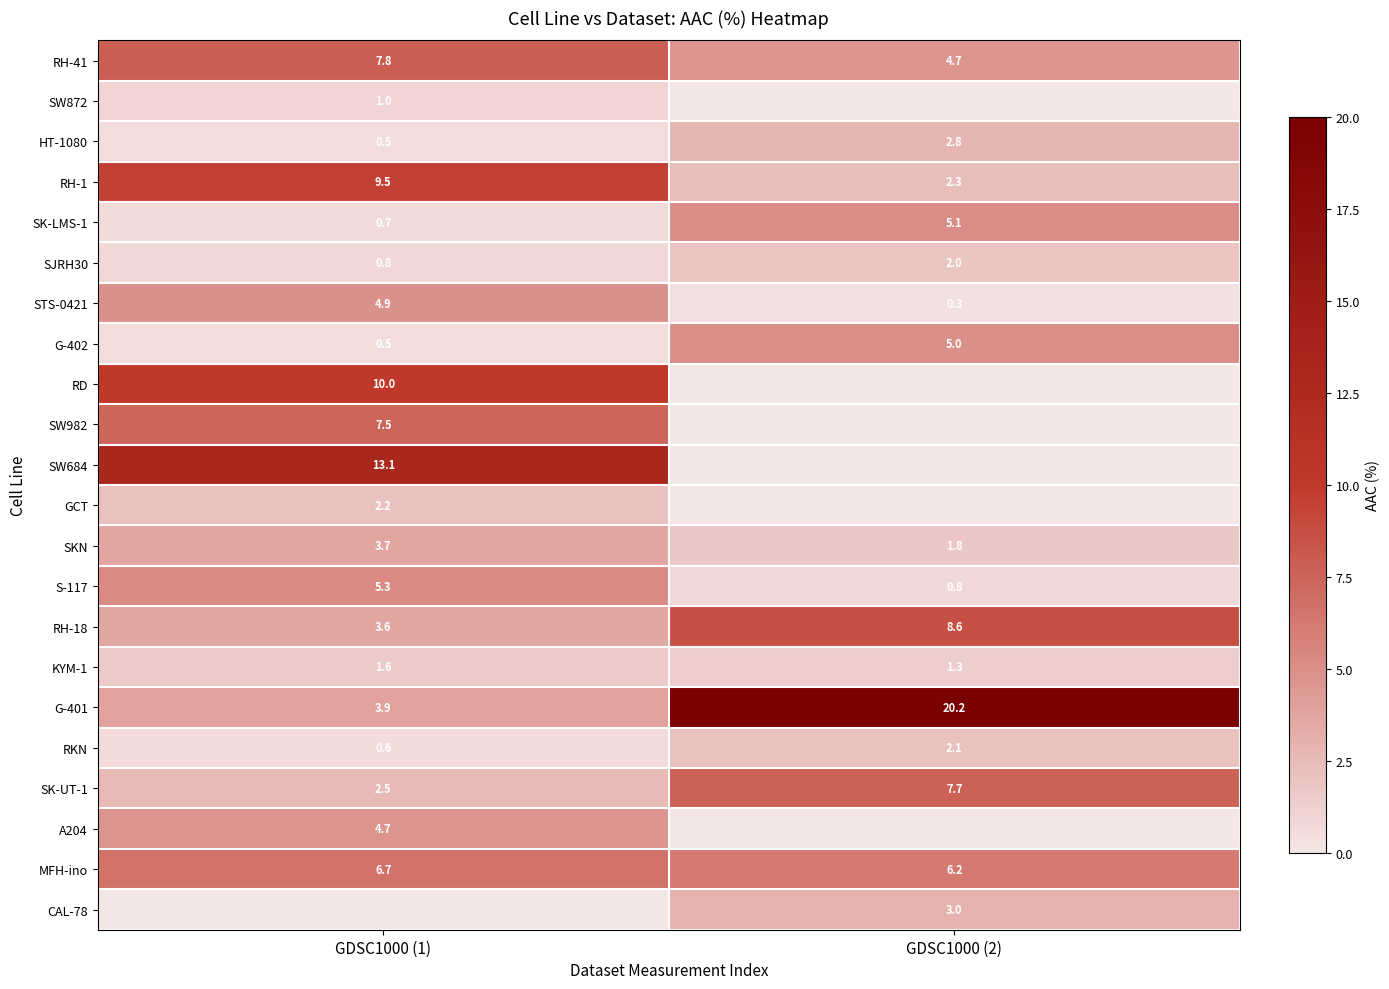

What is the sum of the SW872 values at GDSC1000 (2) and GDSC1000 (1)?

1.0